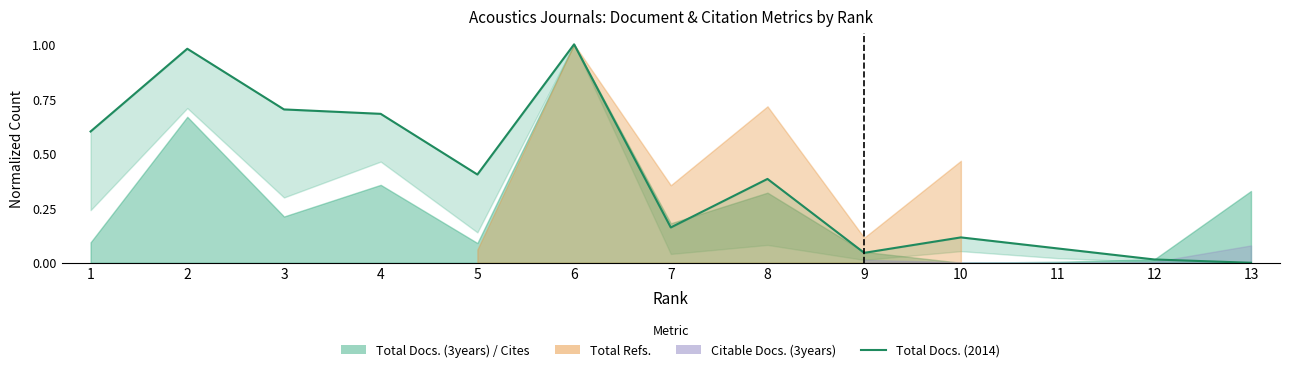

What is the difference between the values at 12 and 3?

0.7